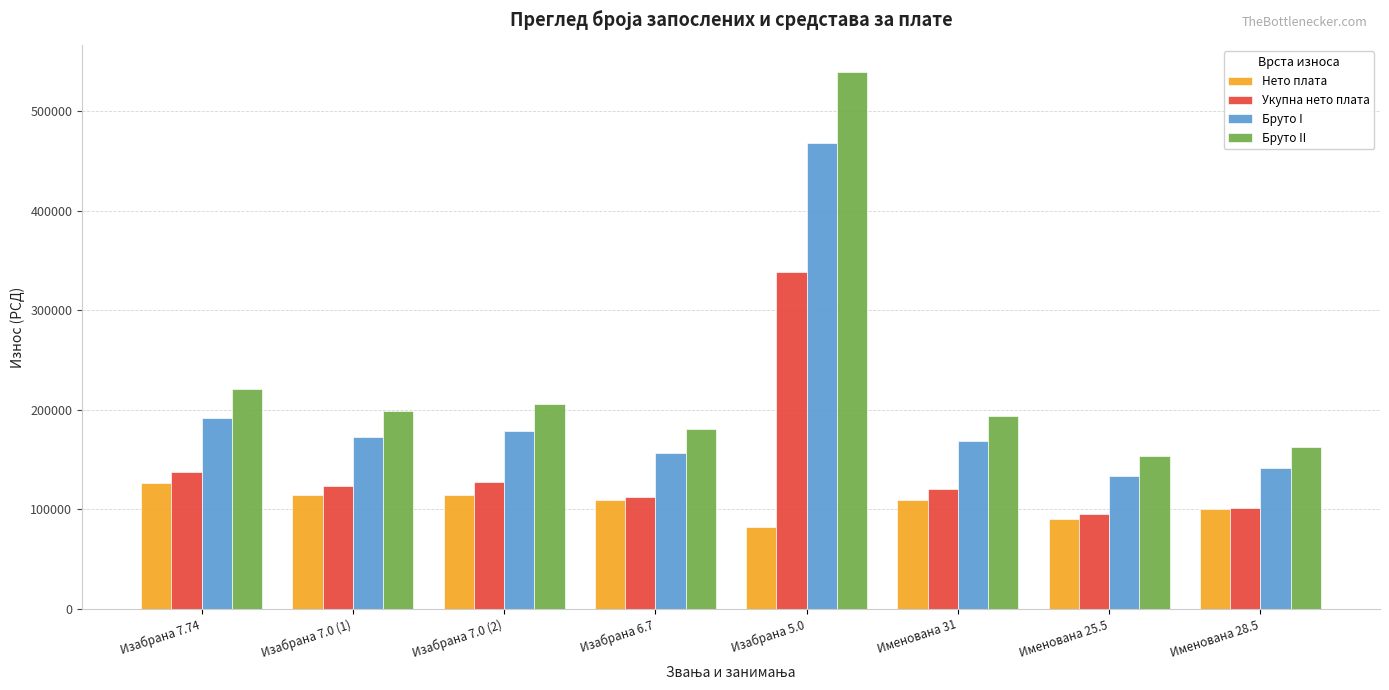

What is the sum of the Бруто II values at Именована 25.5 and Изабрана 6.7?

333452.0